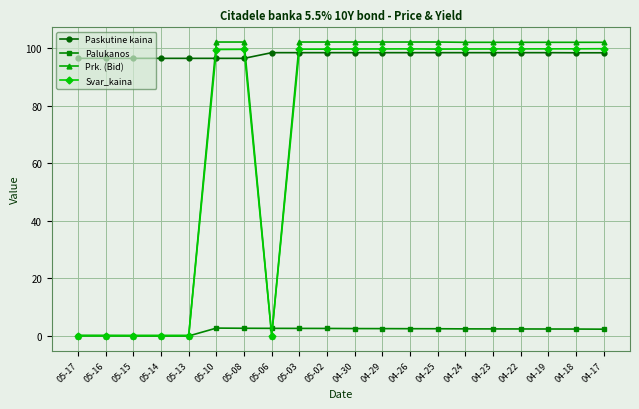

What is the difference between the maximum and minimum values in the Svar_kaina series?

99.8